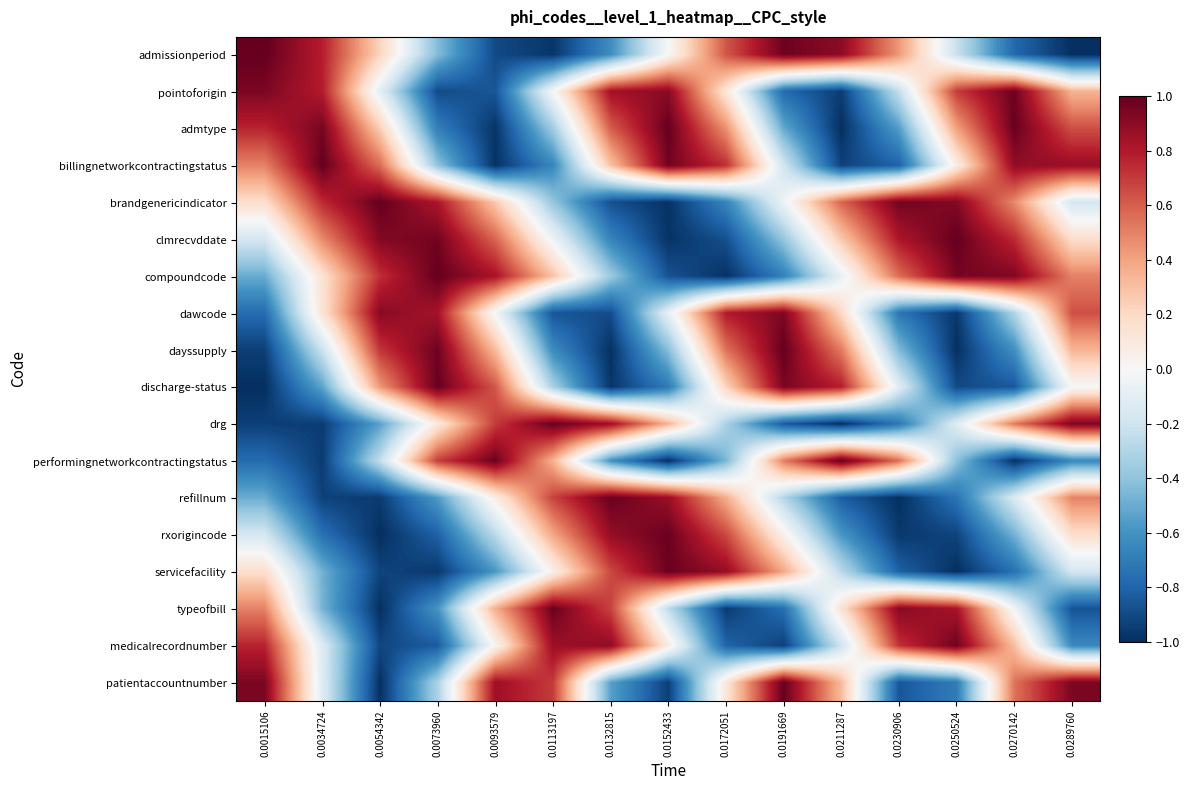

List the series in order of their peak value, highest first.

admissionperiod, dayssupply, performingnetworkcontractingstatus, billingnetworkcontractingstatus, brandgenericindicator, clmrecvddate, compoundcode, admtype, patientaccountnumber, discharge-status, drg, refillnum, rxorigincode, servicefacility, typeofbill, pointoforigin, medicalrecordnumber, dawcode